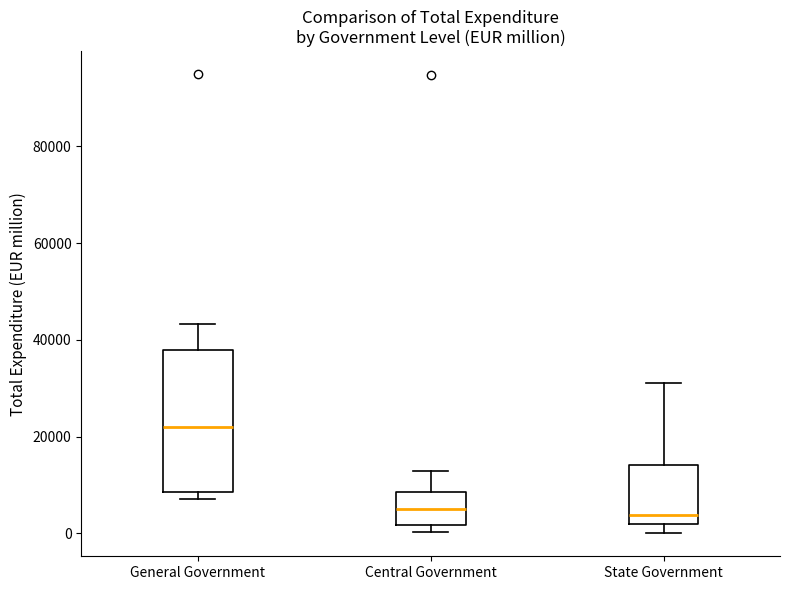

Reading left to right, read every box against the y-axis: the position of its median line, the range the box covers, and the ends of its whiskers. The values are not printed on the chart, so give them approximately, as read against the axis.

General Government: median 22000, box 8000 to 38000, whiskers 8000 (just below the box's lower edge) to 44000
Central Government: median 4000, box 2000 to 8000, whiskers 0 to 12000
State Government: median 4000, box 2000 to 14000, whiskers 0 to 32000